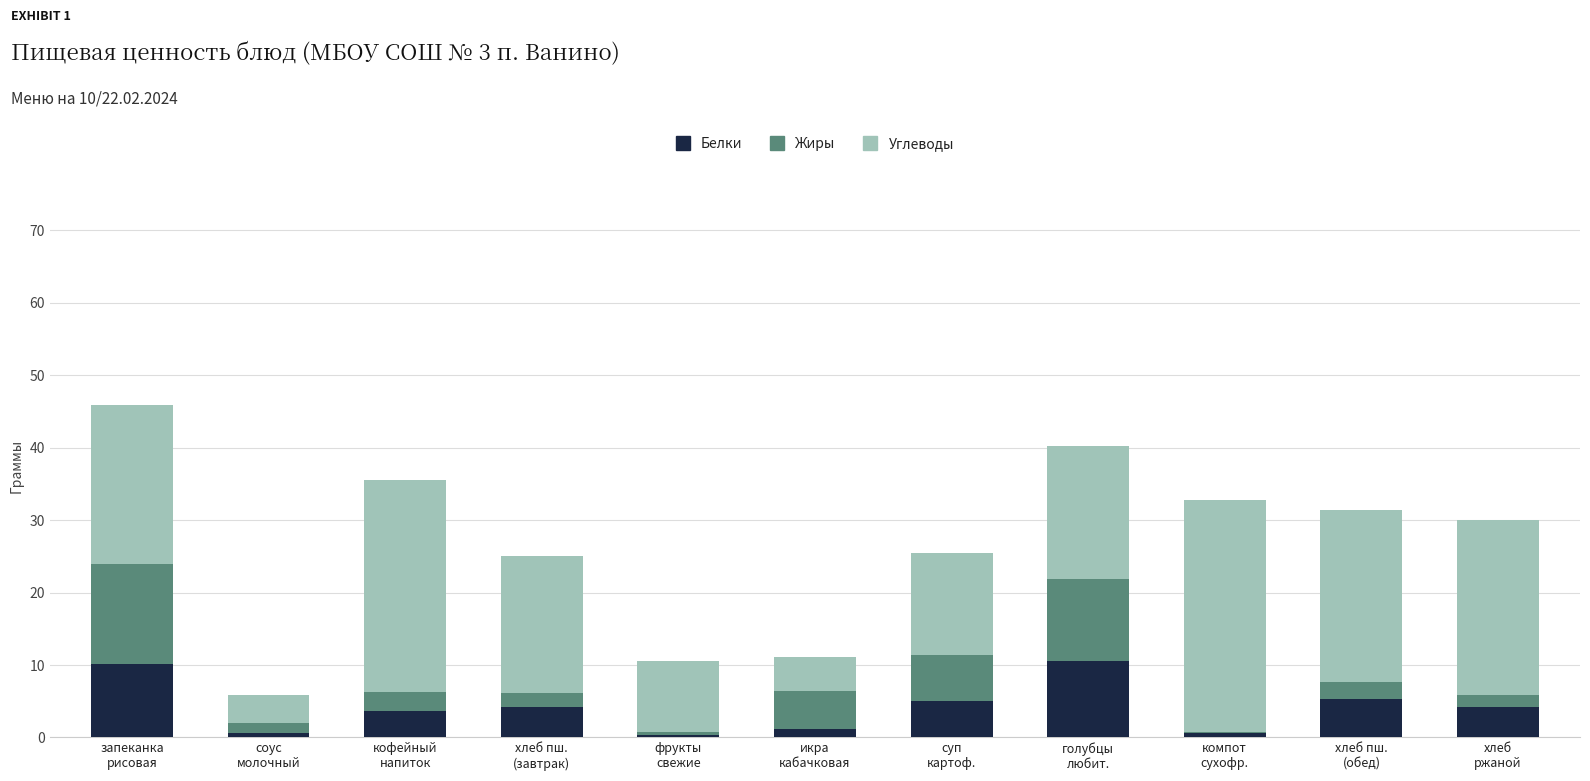

What are all the series names shown in the legend?

Белки, Жиры, Углеводы